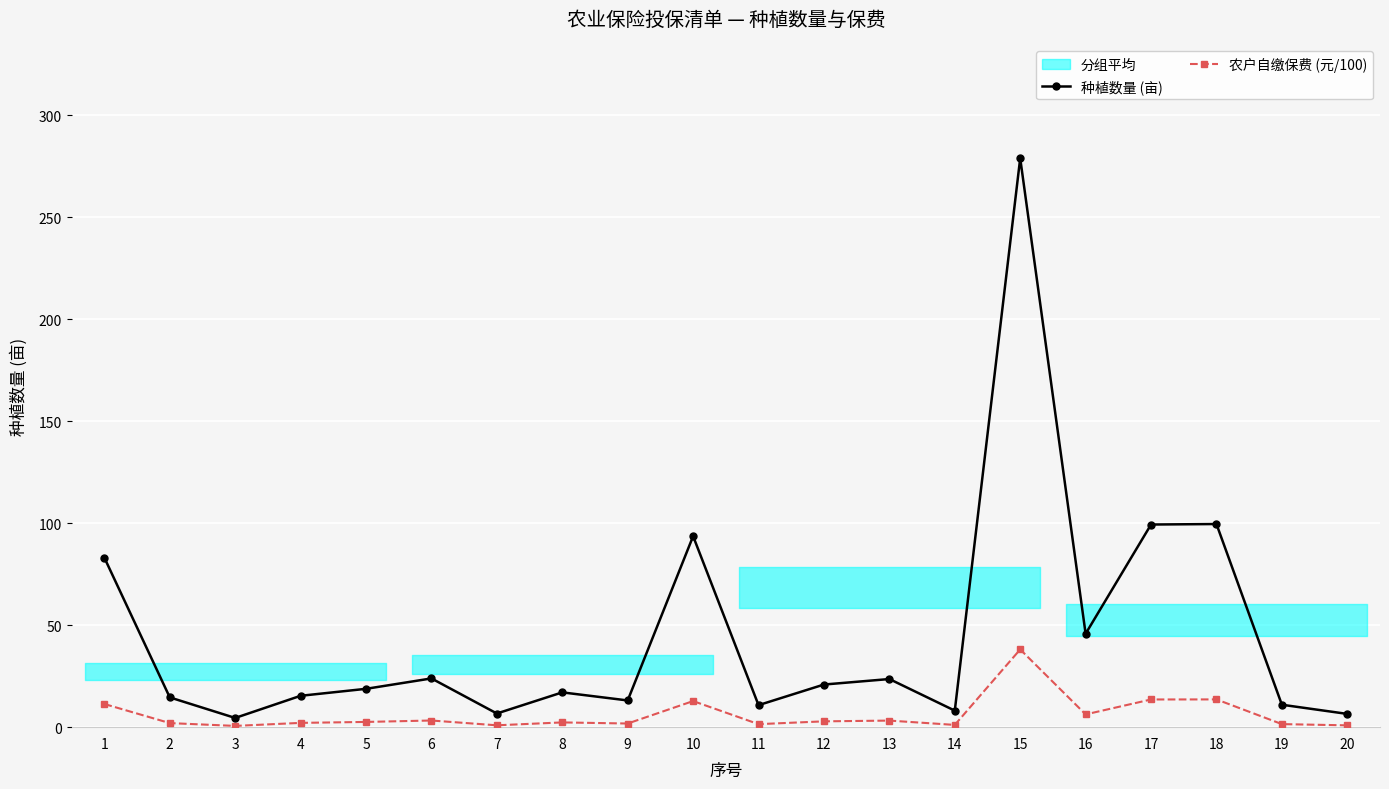

What is the highest value of the 农户自缴保费 (元/100) series?

38.1